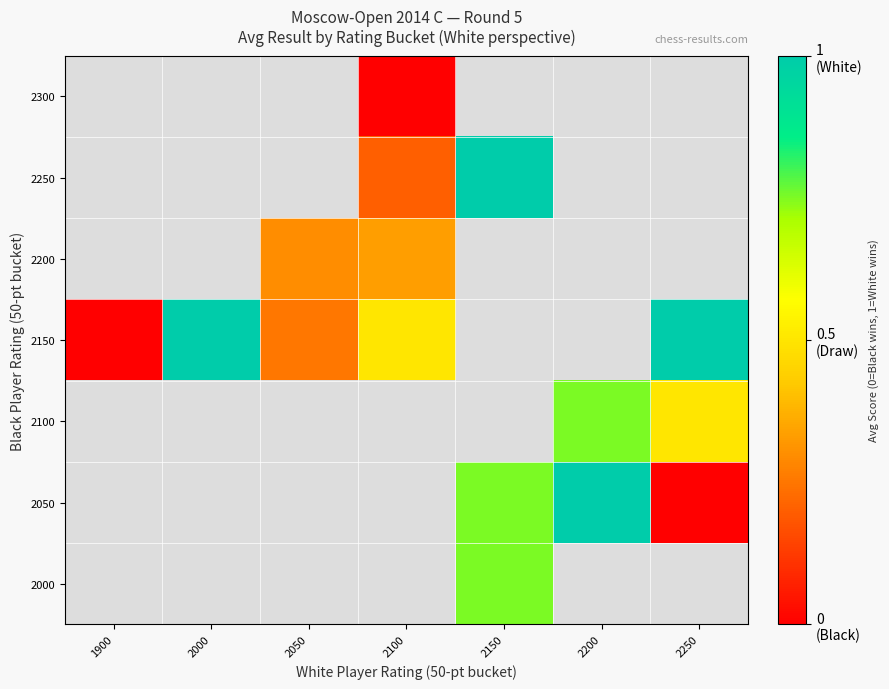

Which label corresponds to the smallest value in the chart?

2250